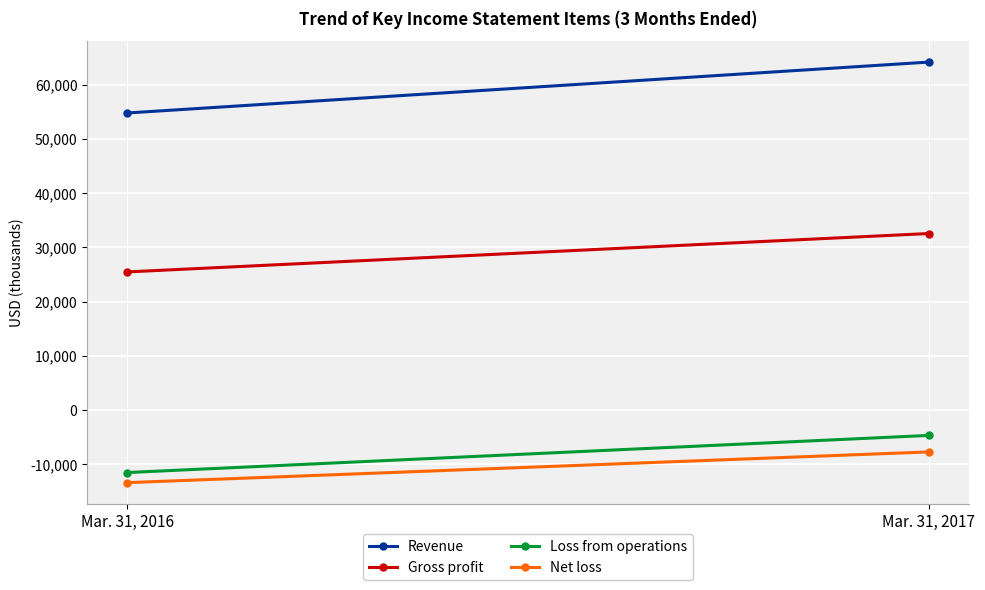

What is the difference between the maximum and minimum values in the Loss from operations series?

6844